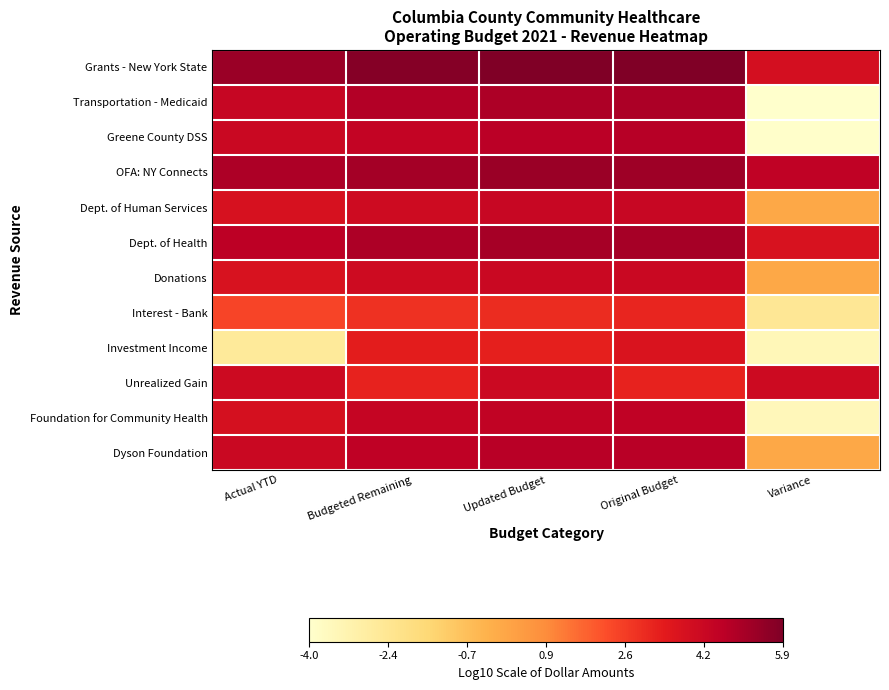

Reading left to right, list all the values displayed in this chart.

Grants - New York State: Actual YTD=5.3	Budgeted Remaining=5.7	Updated Budget=5.9	Original Budget=5.8	Variance=3.9
Transportation - Medicaid: Actual YTD=4.3	Budgeted Remaining=4.8	Updated Budget=4.9	Original Budget=5.0	Variance=-4.0
Greene County DSS: Actual YTD=4.2	Budgeted Remaining=4.4	Updated Budget=4.6	Original Budget=4.7	Variance=-3.9
OFA: NY Connects: Actual YTD=4.9	Budgeted Remaining=5.1	Updated Budget=5.3	Original Budget=5.2	Variance=4.5
Dept. of Human Services: Actual YTD=3.8	Budgeted Remaining=4.1	Updated Budget=4.3	Original Budget=4.3	Variance=-0.0
Dept. of Health: Actual YTD=4.6	Budgeted Remaining=4.9	Updated Budget=5.1	Original Budget=5.1	Variance=3.8
Donations: Actual YTD=3.7	Budgeted Remaining=4.1	Updated Budget=4.2	Original Budget=4.2	Variance=-0.0
Interest - Bank: Actual YTD=2.4	Budgeted Remaining=2.8	Updated Budget=3.0	Original Budget=3.1	Variance=-2.5
Investment Income: Actual YTD=-2.6	Budgeted Remaining=3.3	Updated Budget=3.3	Original Budget=3.7	Variance=-3.5
Unrealized Gain: Actual YTD=4.1	Budgeted Remaining=3.2	Updated Budget=4.1	Original Budget=3.2	Variance=4.1
Foundation for Community Health: Actual YTD=3.8	Budgeted Remaining=4.3	Updated Budget=4.5	Original Budget=4.5	Variance=-3.5
Dyson Foundation: Actual YTD=4.2	Budgeted Remaining=4.5	Updated Budget=4.7	Original Budget=4.7	Variance=-0.0